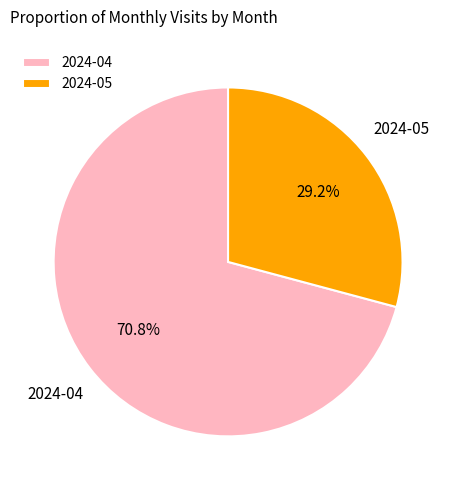

Is there any slice that represents more than half of the pie?

Yes